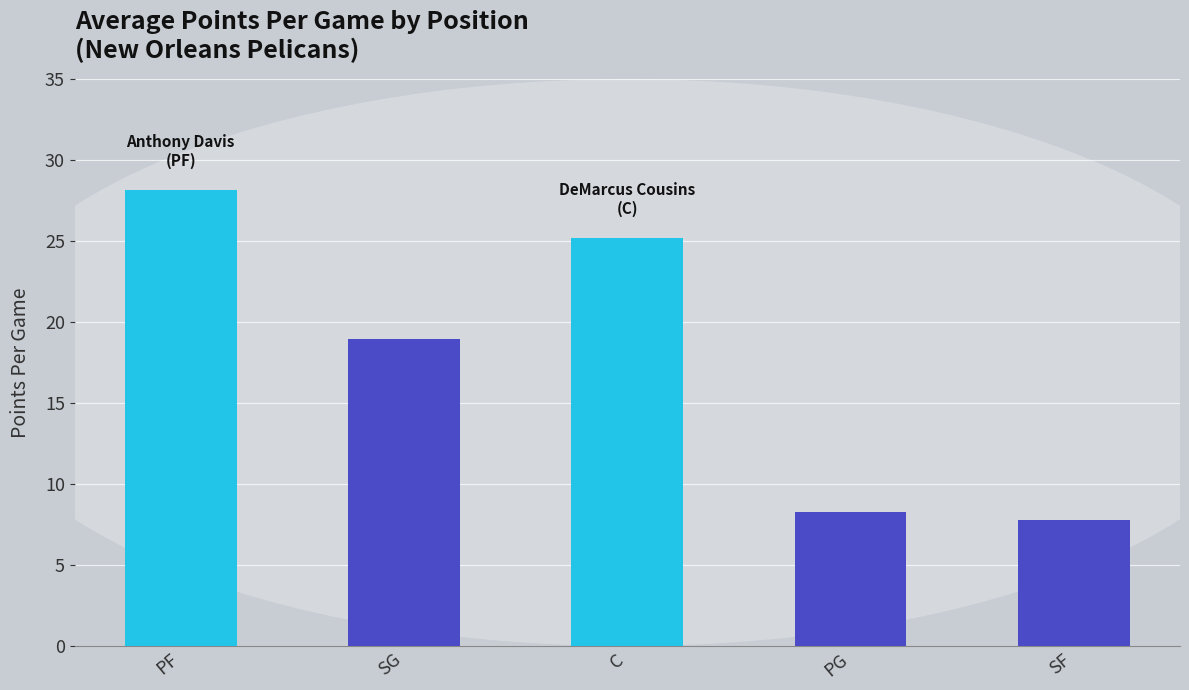

What position from the left is C?

3